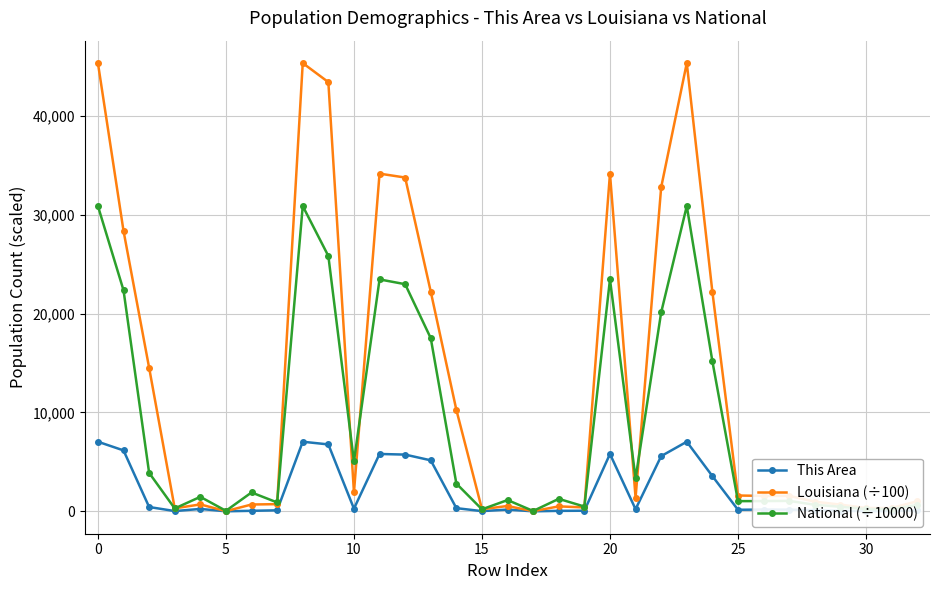

True or false: This Area has more than 0 points higher than both neighbors.

True